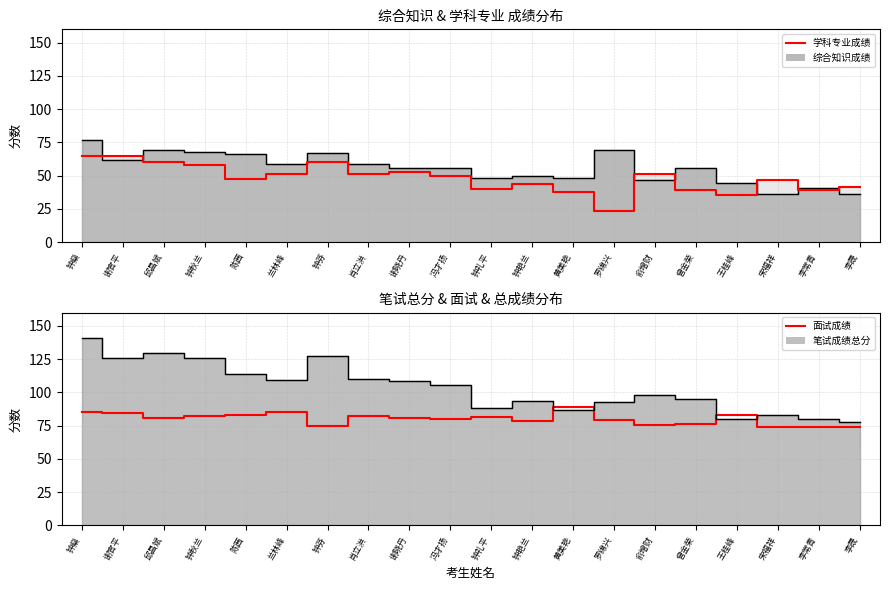

How many lines are shown in the chart?

1